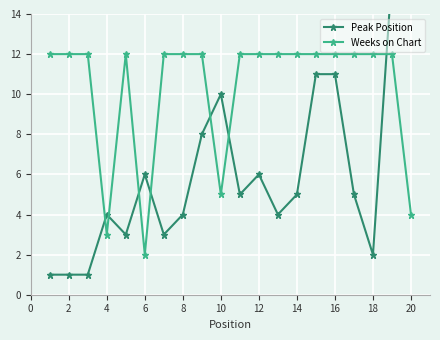

Reading right to left, transcribe all the data shown in this chart.

Peak Position: 20	16	2	5	11	11	5	4	6	5	10	8	4	3	6	3	4	1	1	1
Weeks on Chart: 4	12	12	12	12	12	12	12	12	12	5	12	12	12	2	12	3	12	12	12